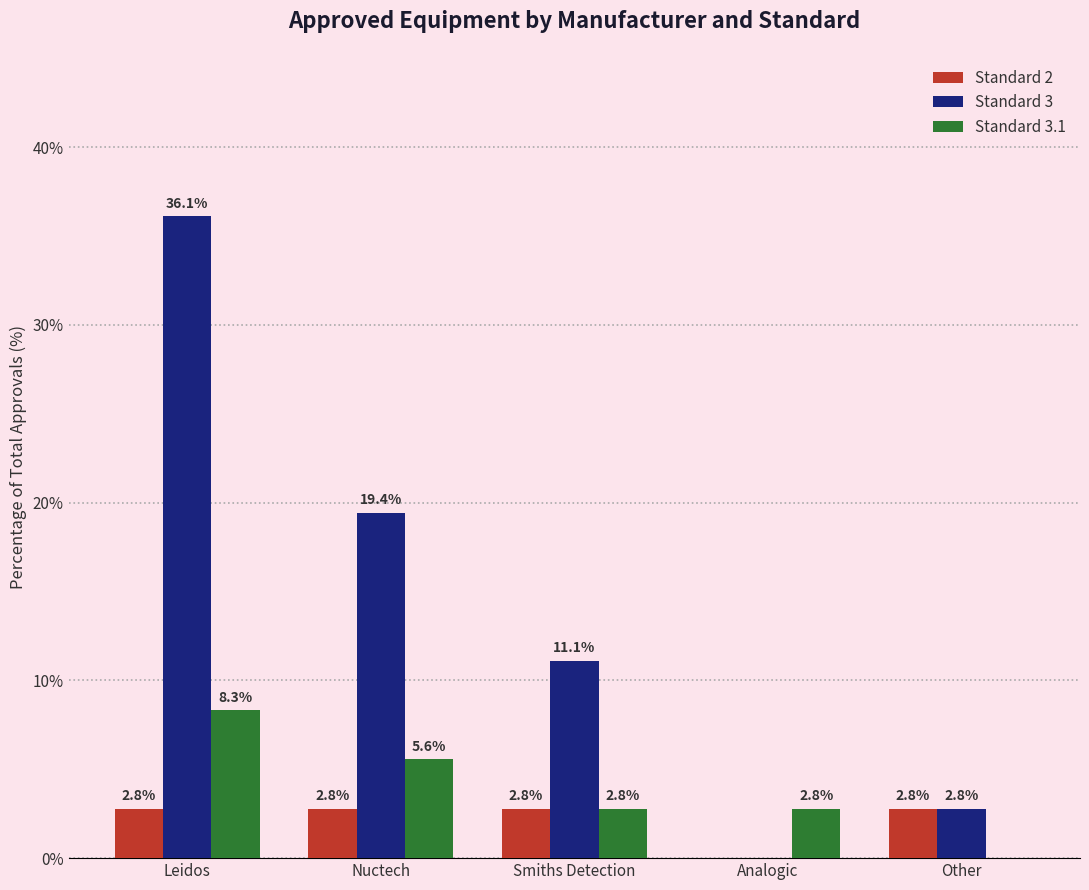

At which category is the sum across all series the highest?

Leidos